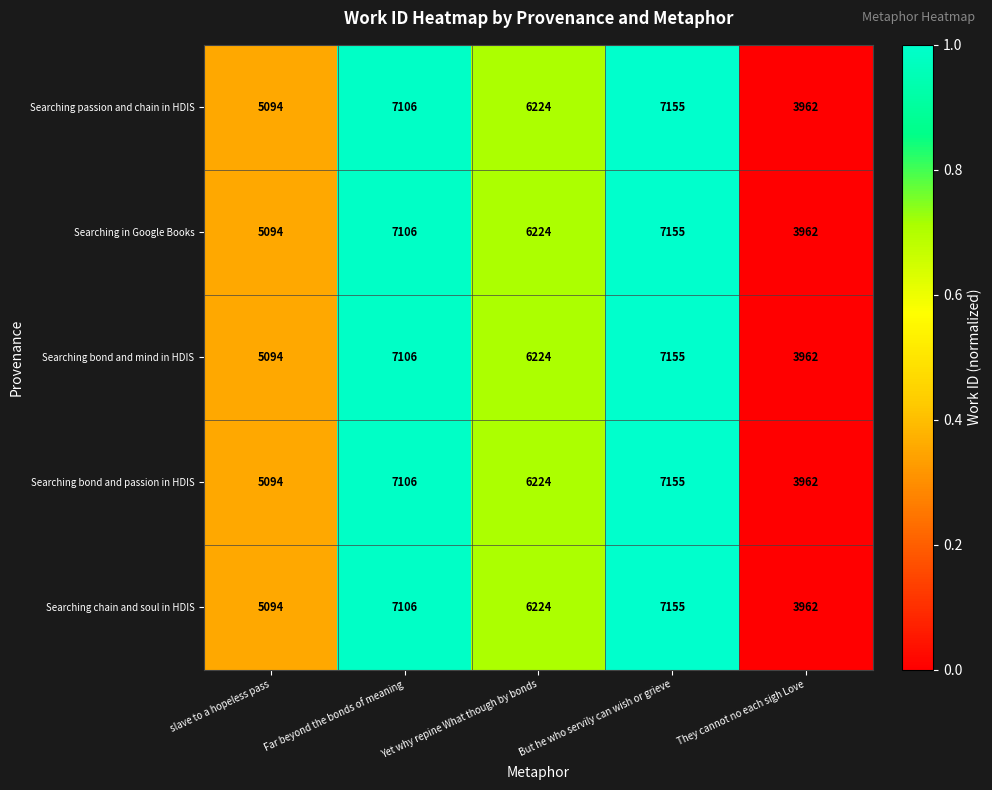

At which category is the sum across all series the highest?

But he who servily can wish or grieve